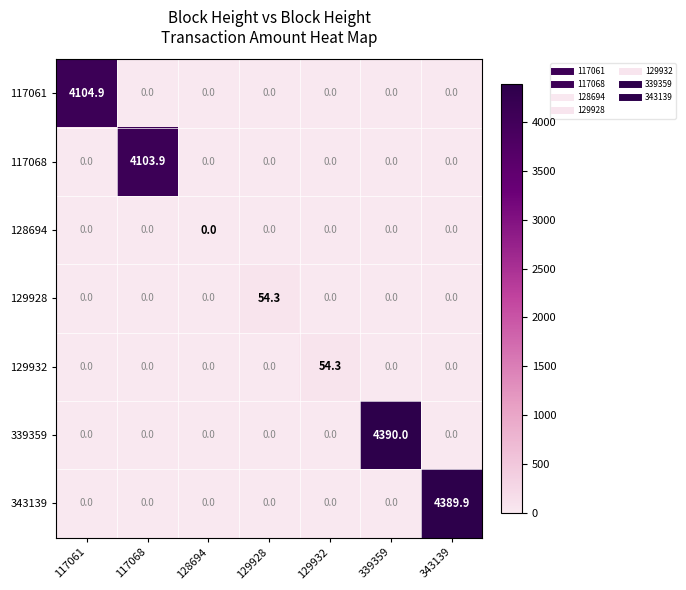

Which series has the widest spread of values?

339359